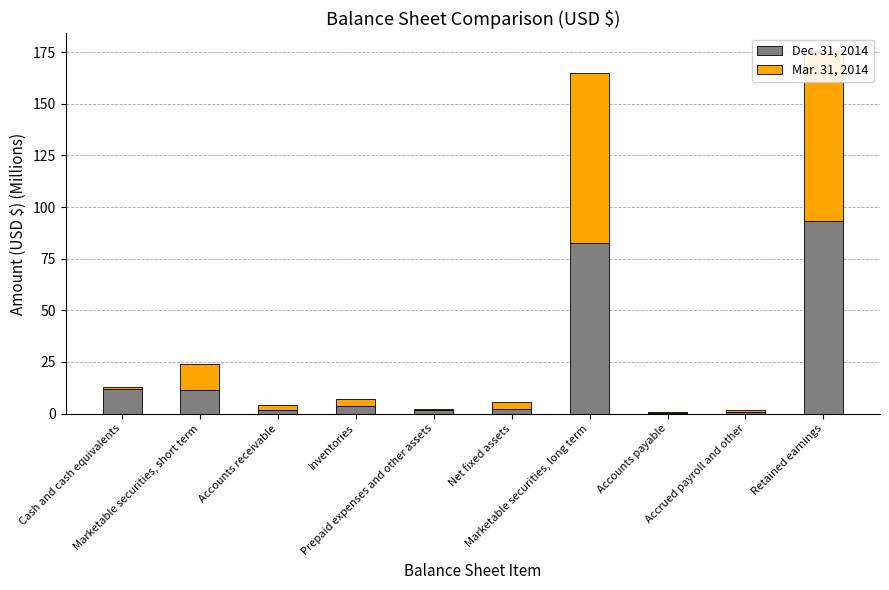

What is the highest value of the Dec. 31, 2014 series?

93.0